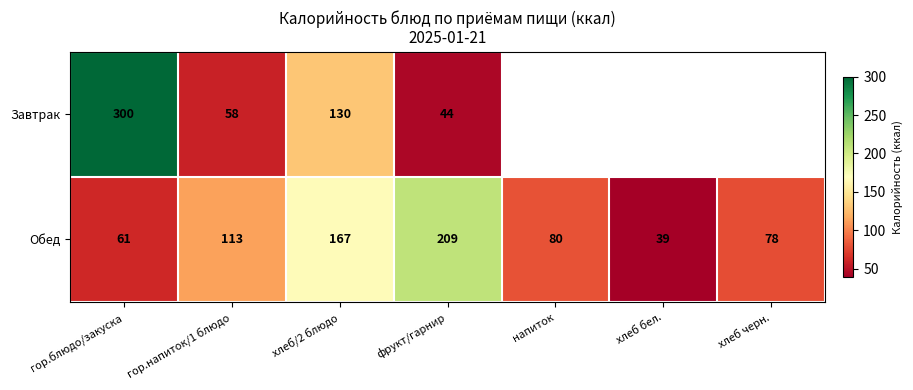

Is the value of Обед at фрукт/гарнир greater than the value of Завтрак at гор.блюдо/закуска?

No